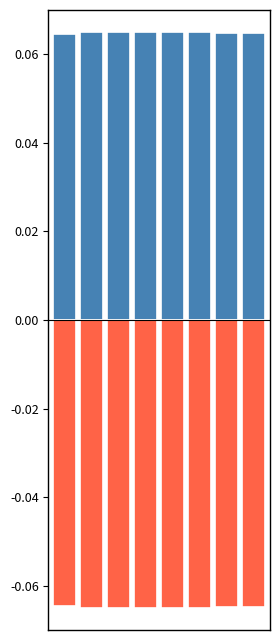

Rank the series by their average value, from lowest to highest.

eBook, Trade Paperback